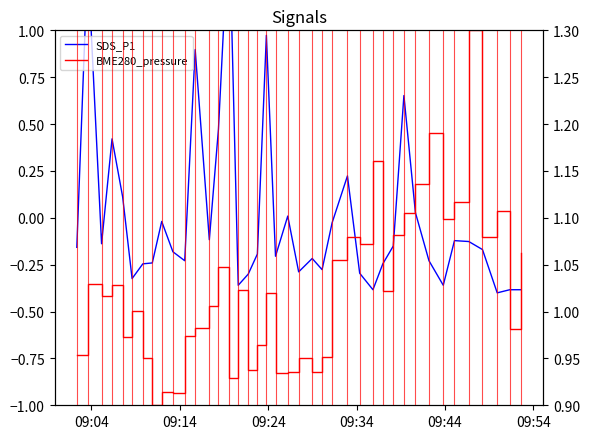

How many times do SDS_P1 and BME280_pressure cross each other?

4